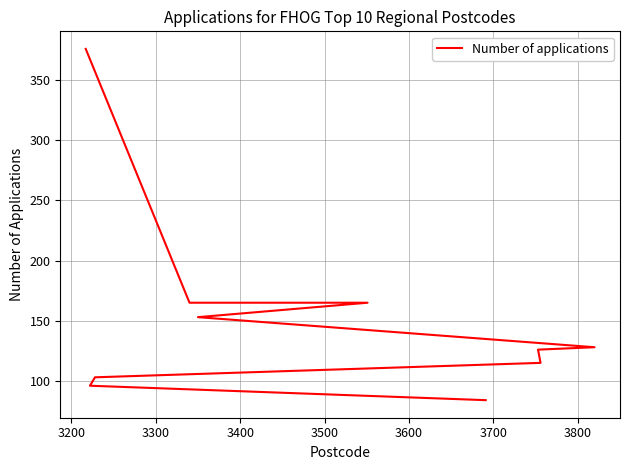

The value at 3400 is 236. True or false?

False